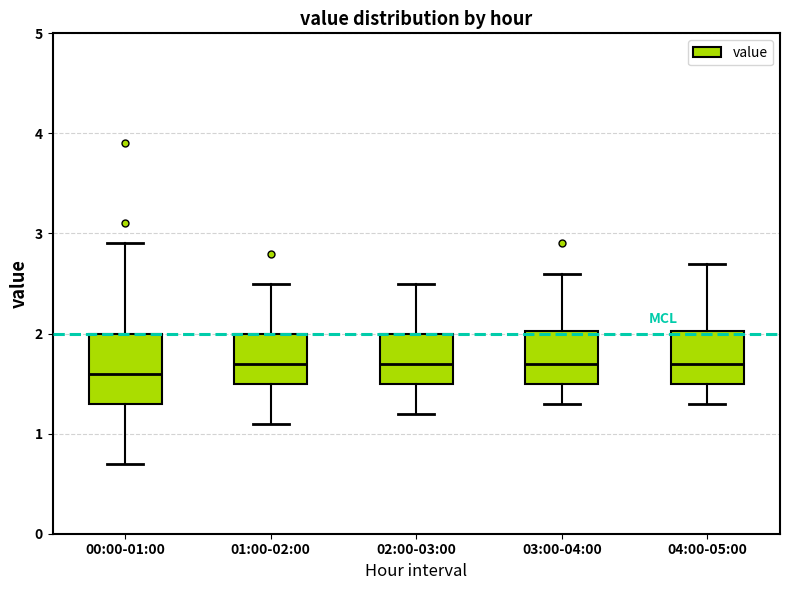

Where does the upper whisker of the box for 01:00-02:00 end on the y-axis? The values are not printed on the chart, so give them approximately, as read against the axis.

2.5